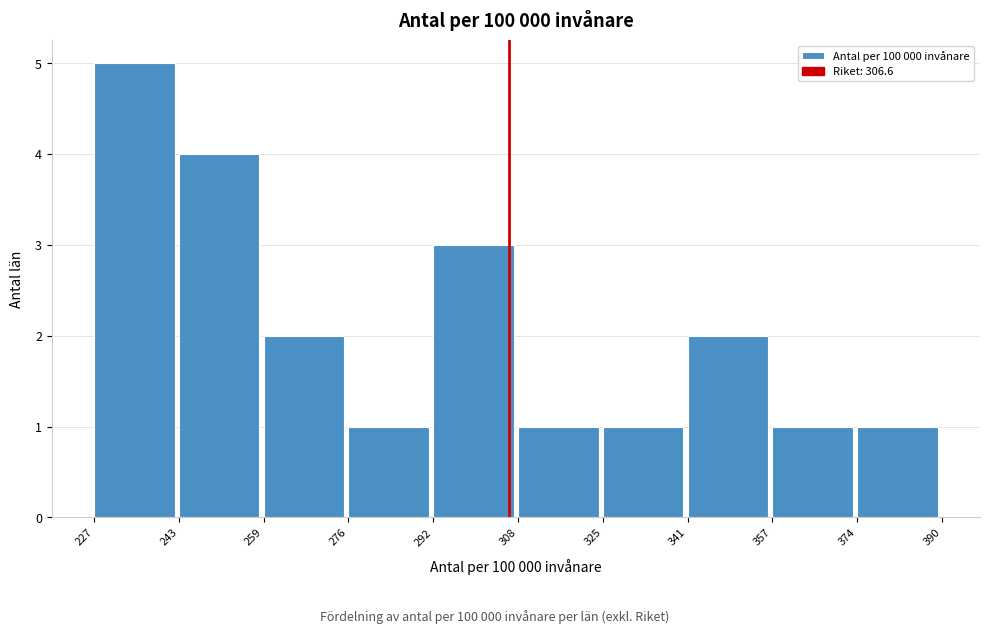

Reading left to right, list every bar in this chart as the range it spans on the x-axis followed by its height. The values are not printed on the chart, so give them approximately, as read against the axis.

227 to 243: 5
243 to 259: 4
259 to 276: 2
276 to 292: 1
292 to 308: 3
308 to 325: 1
325 to 341: 1
341 to 357: 2
357 to 374: 1
374 to 390: 1